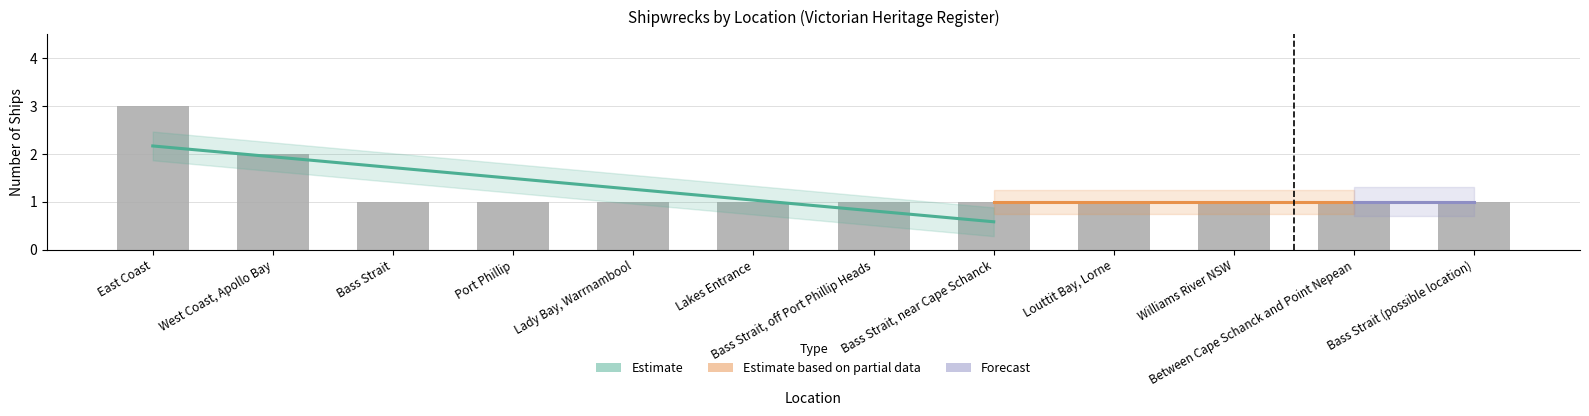

Reading left to right, list all the values displayed in this chart.

3	2	1	1	1	1	1	1	1	1	1	1